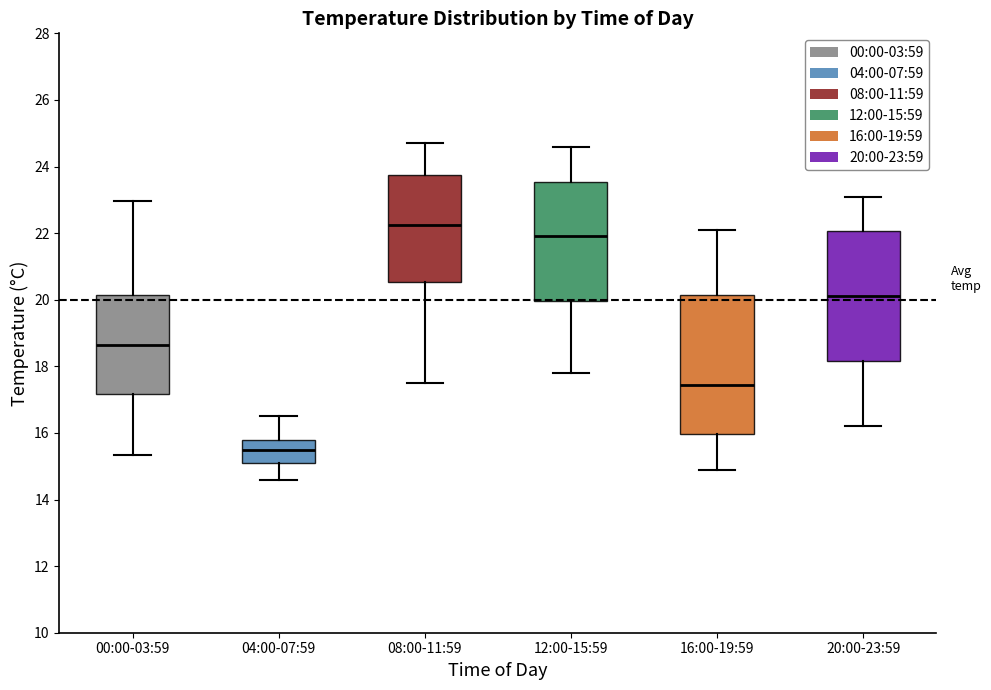

Reading left to right, read every box against the y-axis: the position of its median line, the range the box covers, and the ends of its whiskers. The values are not printed on the chart, so give them approximately, as read against the axis.

00:00-03:59: median 18.6, box 17.2 to 20.2, whiskers 15.4 to 23.0
04:00-07:59: median 15.6, box 15.2 to 15.8, whiskers 14.6 to 16.6
08:00-11:59: median 22.2, box 20.6 to 23.8, whiskers 17.6 to 24.8
12:00-15:59: median 22.0, box 20.0 to 23.6, whiskers 17.8 to 24.6
16:00-19:59: median 17.4, box 16.0 to 20.2, whiskers 15.0 to 22.2
20:00-23:59: median 20.2, box 18.2 to 22.0, whiskers 16.2 to 23.2